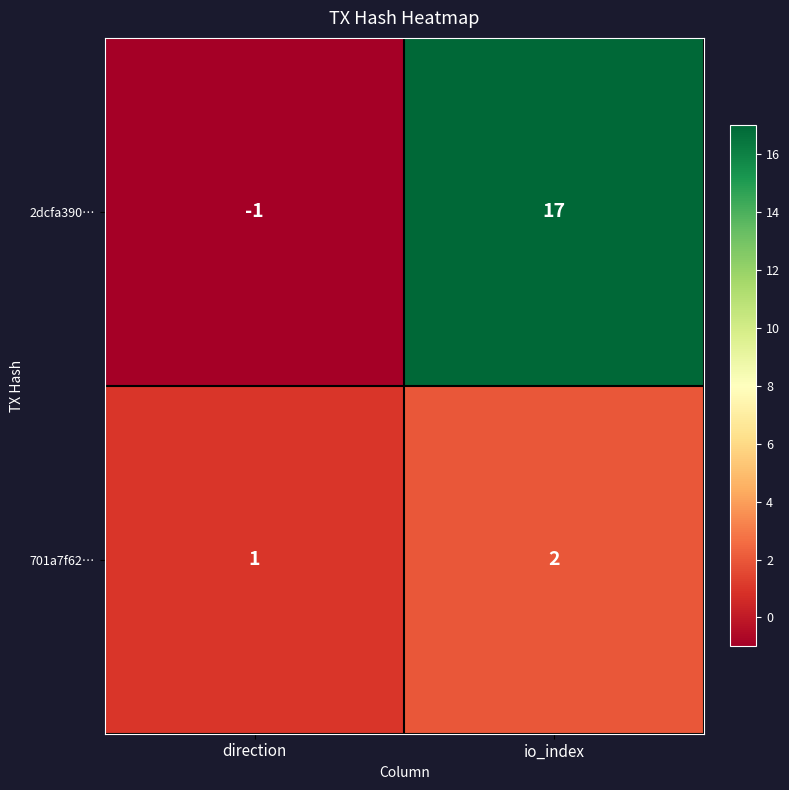

What is the sum of the 701a7f62… values at direction and io_index?

3